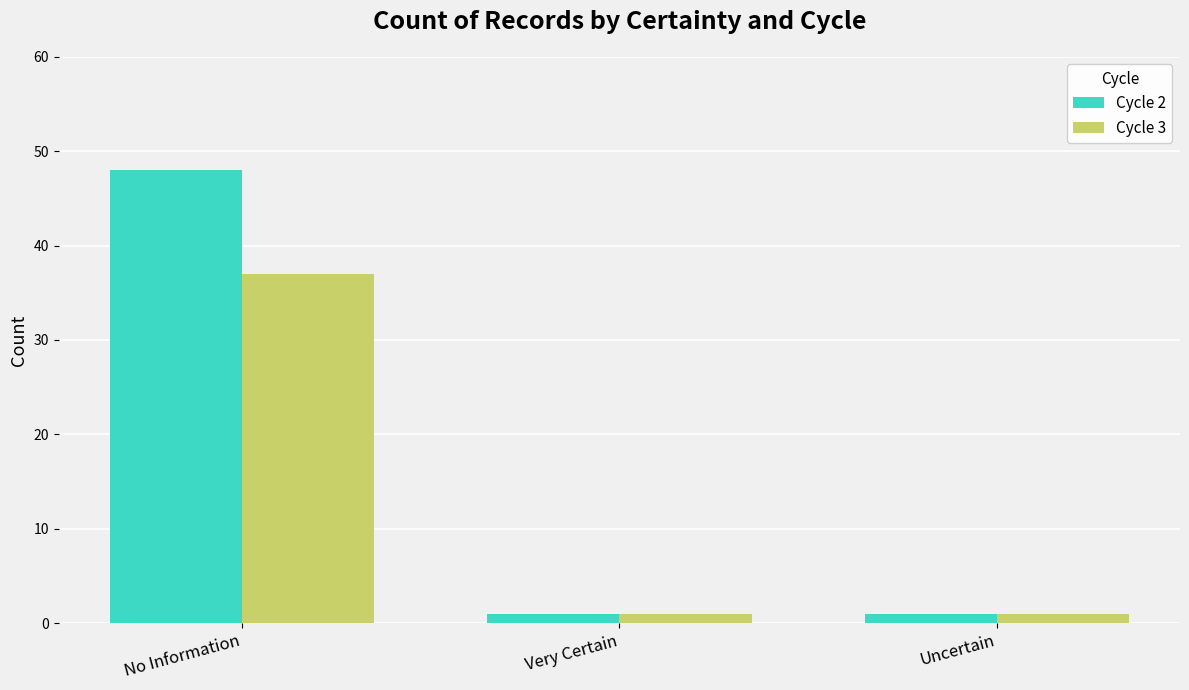

The Cycle 3 series shows 60 at No Information. True or false?

False